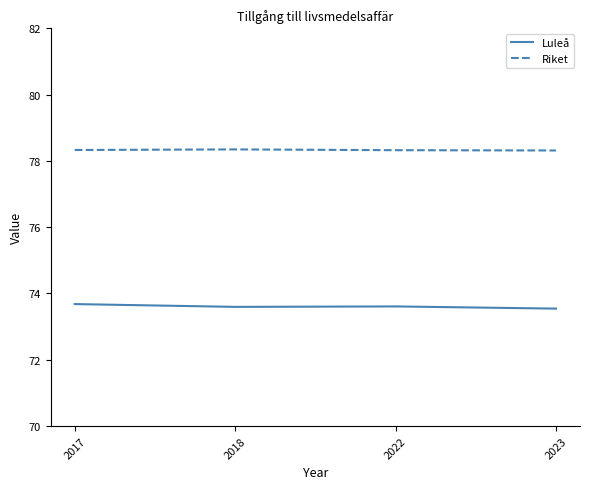

Reading left to right, extract all data points from this chart.

Luleå: 73.7	73.6	73.6	73.5
Riket: 78.3	78.3	78.3	78.3